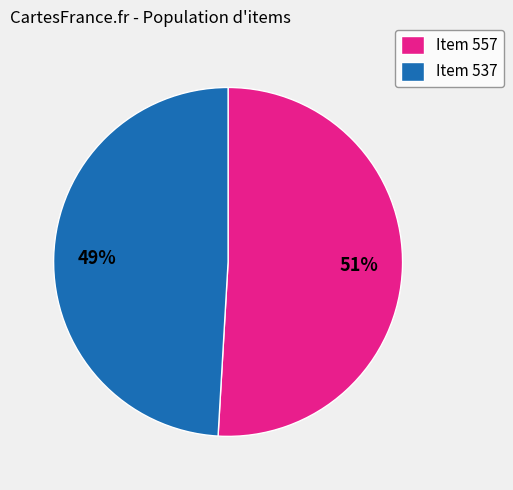

Is it true that Item 557 is 39% of the pie?

False